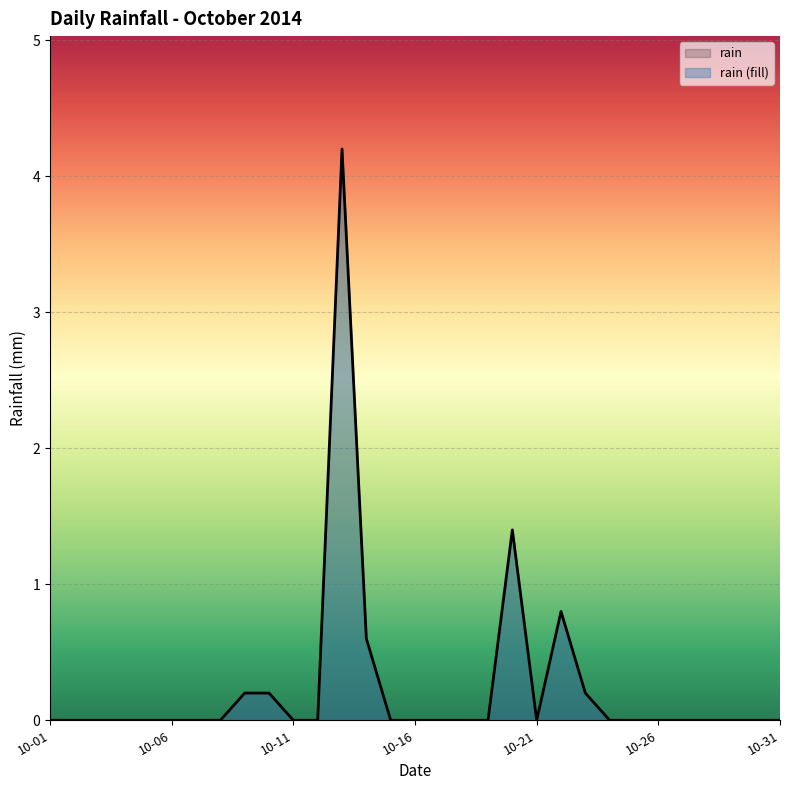

The value at 10-11 is 0.0. True or false?

True